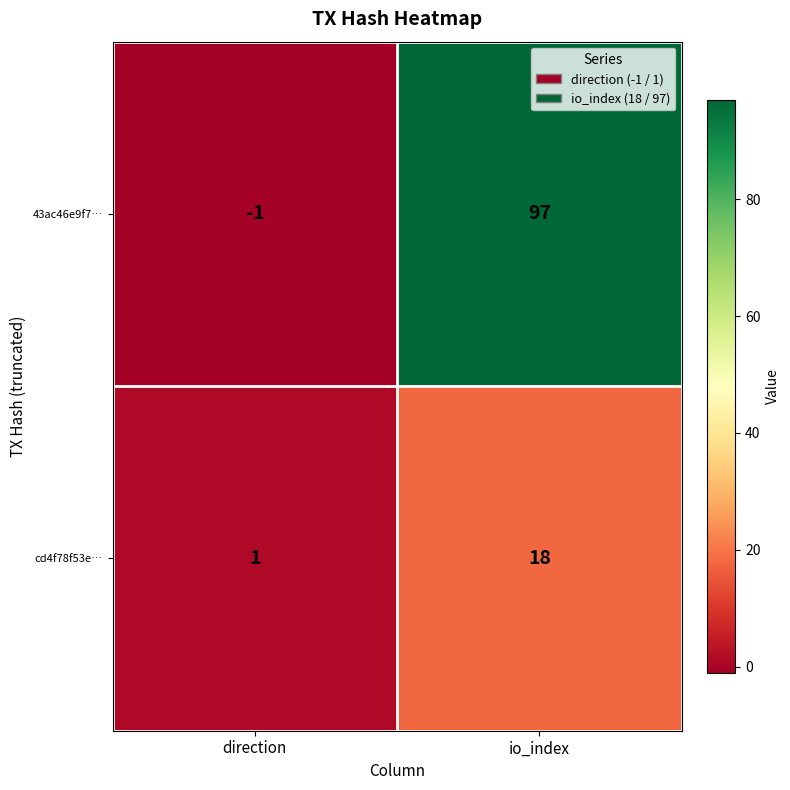

True or false: 43ac46e9f7… has a value of -1 at direction.

True